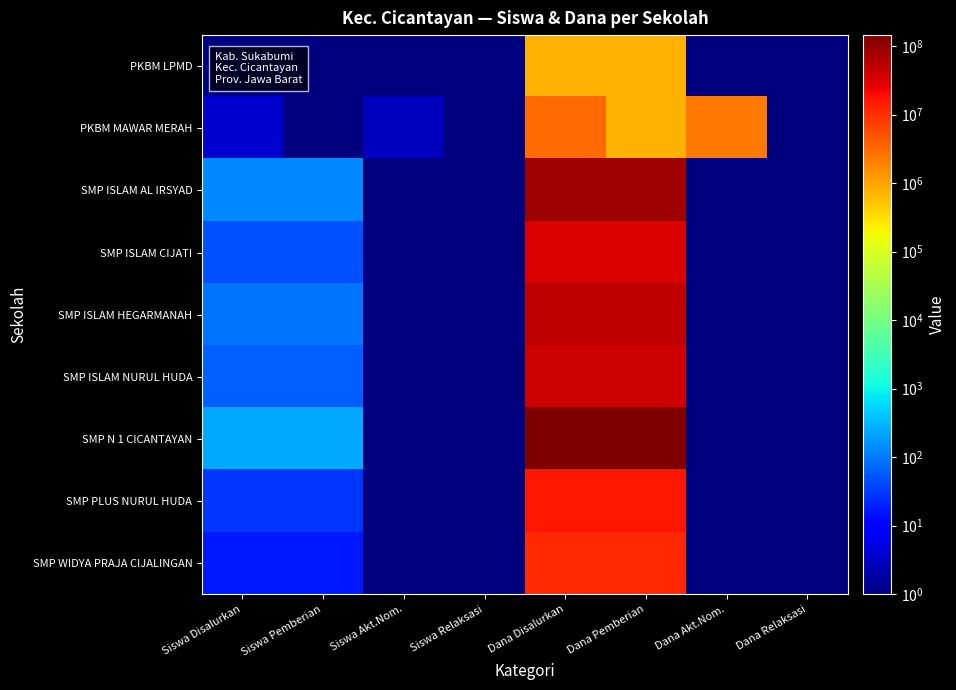

Which series has the largest range (max minus min)?

SMP N 1 CICANTAYAN